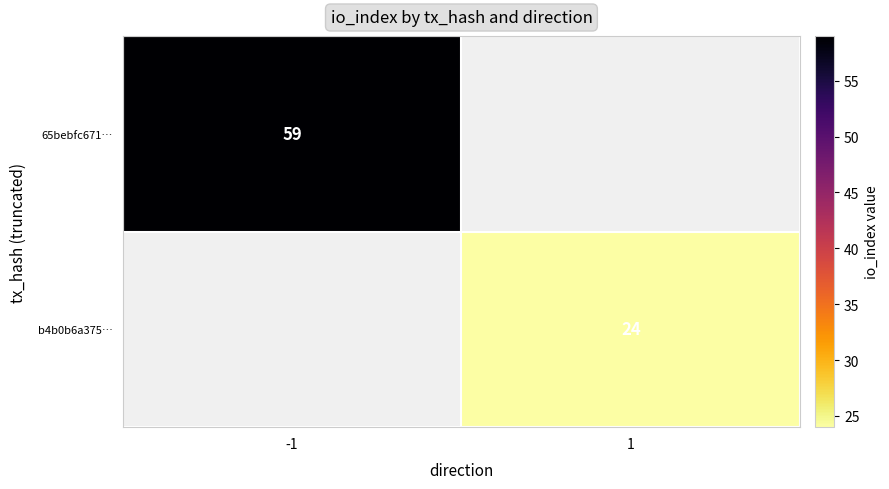

Is it true that b4b0b6a375… equals 24 at 1?

True